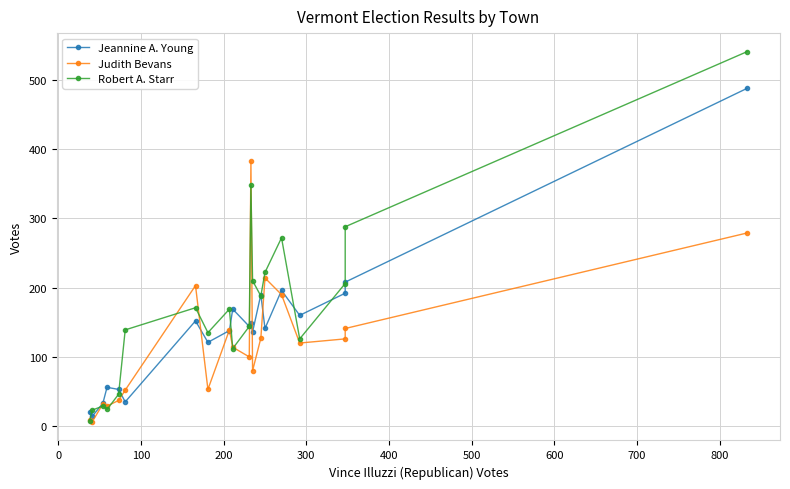

How many lines are shown in the chart?

3